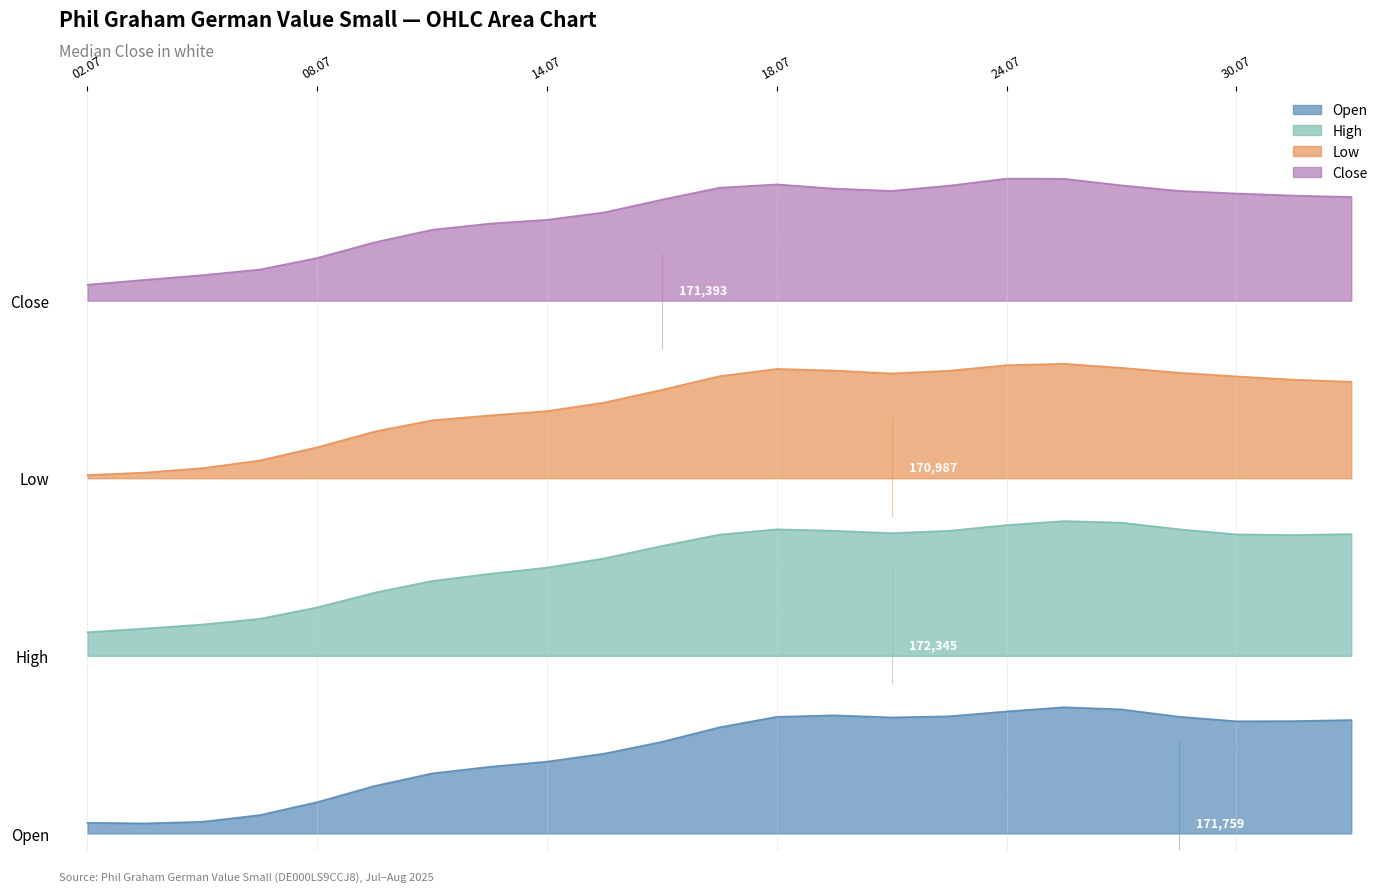

Which series has the widest spread of values?

Open